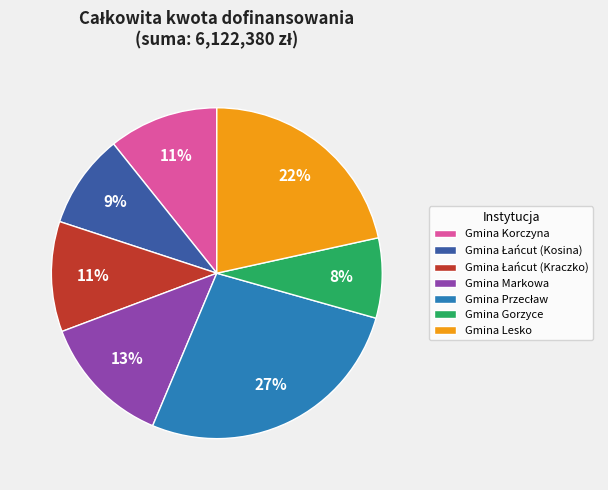

Which has a higher value, Gmina Korczyna or Gmina Gorzyce?

Gmina Korczyna